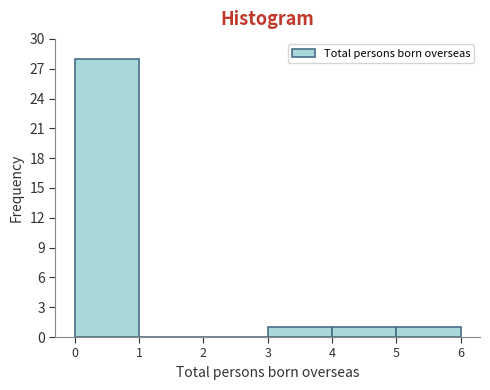

How tall is the bar that spans 4 to 5 on the x-axis? The values are not printed on the chart, so give them approximately, as read against the axis.

1